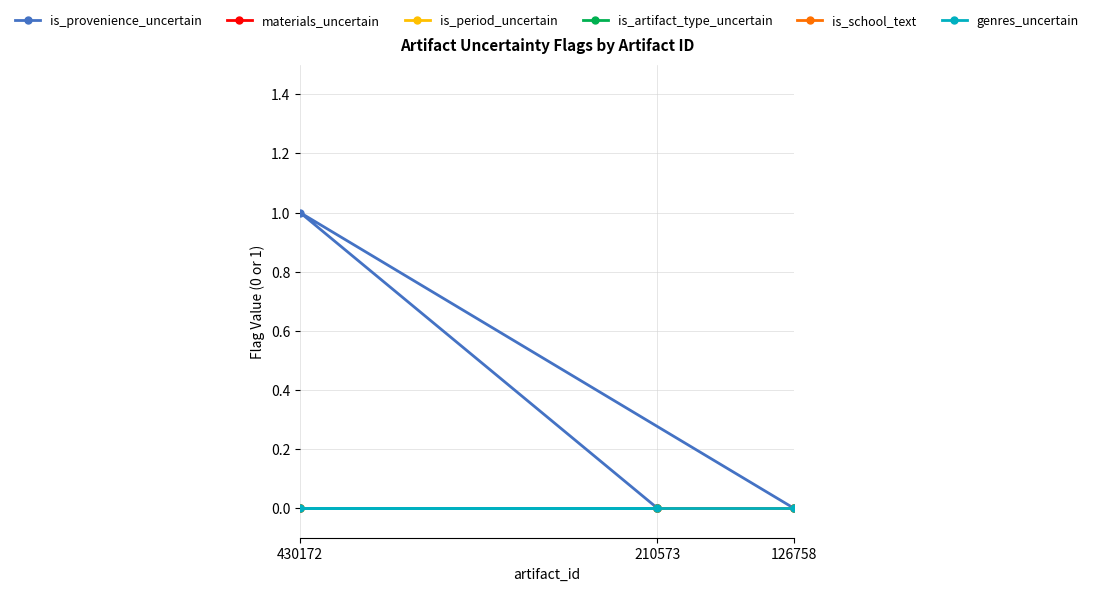

What position from the right is 126758?

1